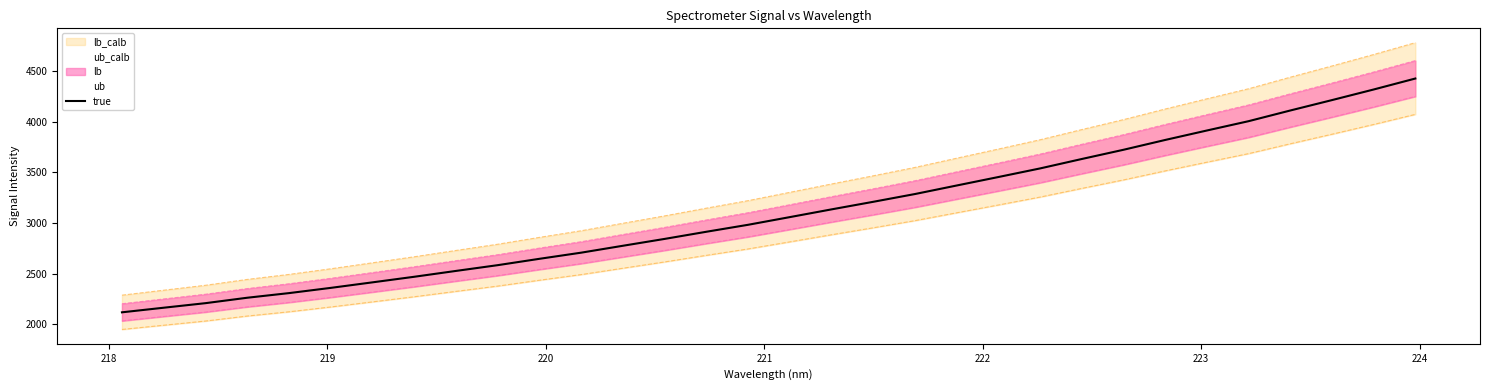

Reading left to right, what are all the values shown in this chart?

2117.0	2162.4	2207.4	2261.0	2306.8	2358.5	2413.1	2468.2	2526.0	2582.9	2645.7	2706.4	2774.6	2842.3	2912.9	2981.8	3057.7	3134.0	3208.9	3285.6	3369.8	3453.6	3538.6	3631.7	3722.8	3819.7	3913.1	4005.2	4110.7	4213.3	4318.0	4426.4